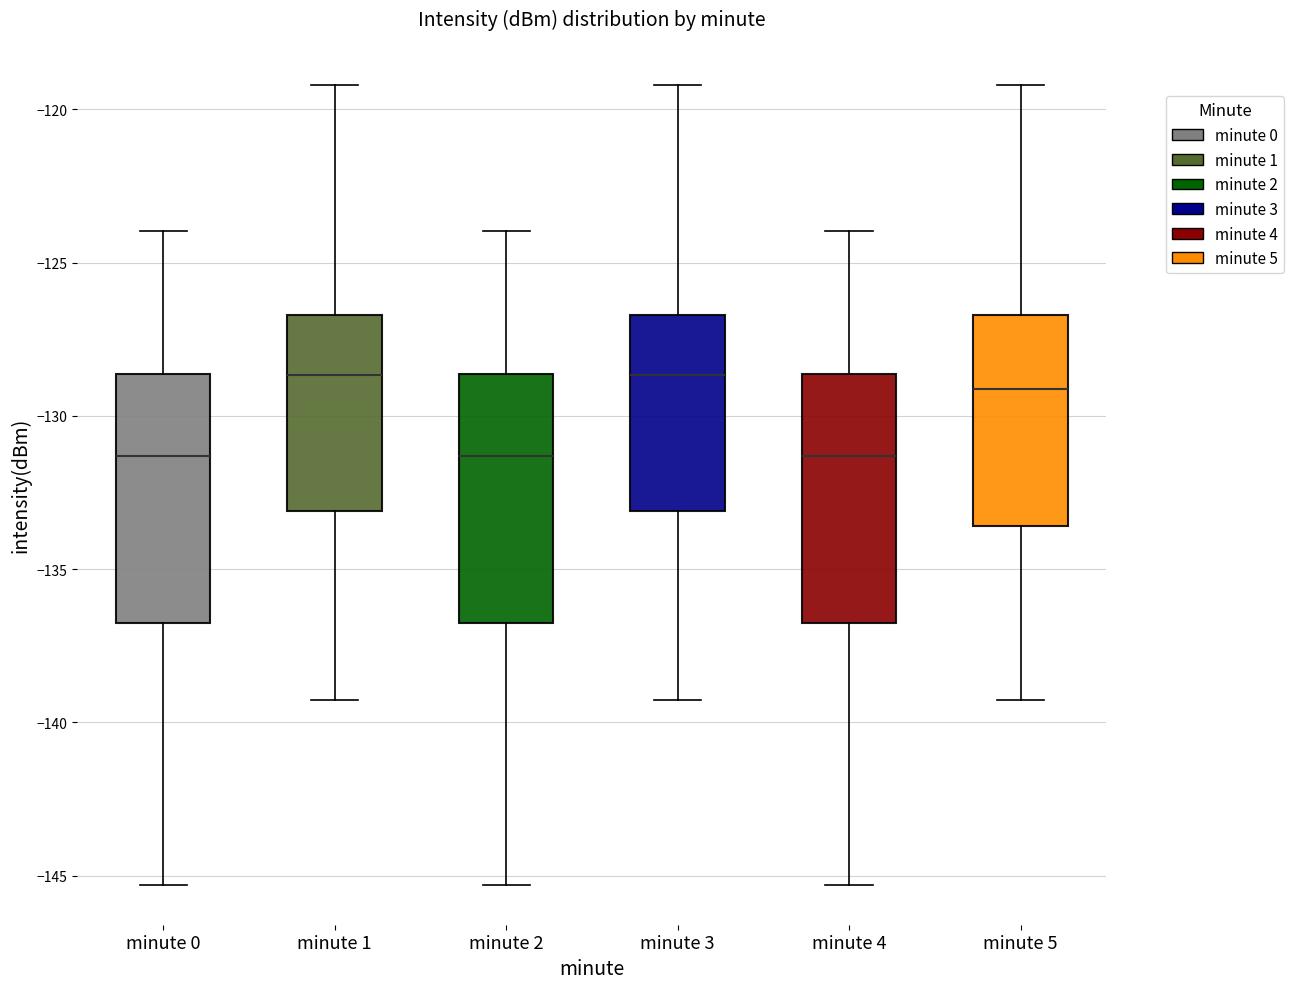

Where is the upper edge of the box for minute 1 on the y-axis? The values are not printed on the chart, so give them approximately, as read against the axis.

-126.5